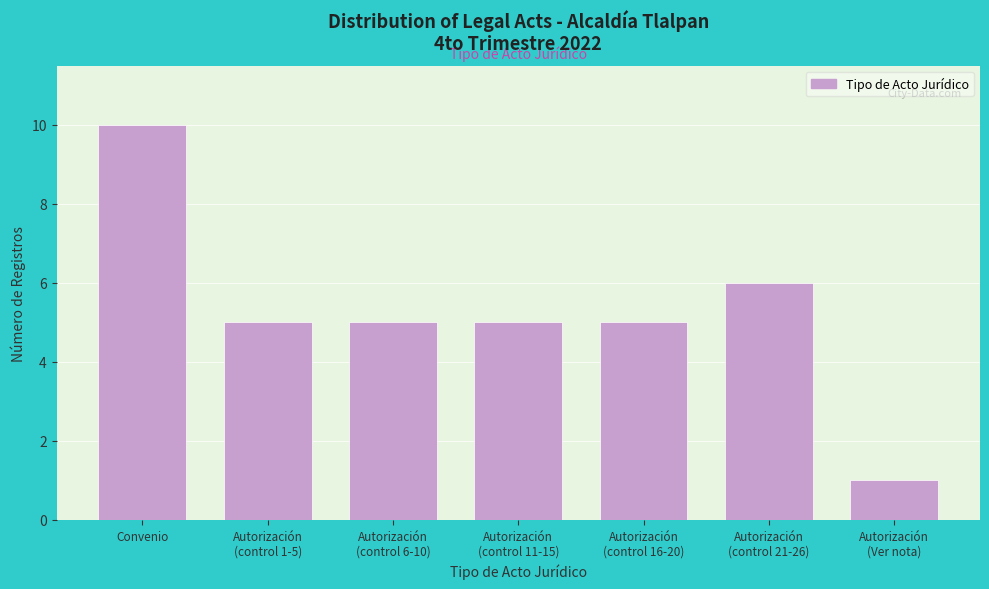

Reading left to right, extract all data points from this chart.

10	5	5	5	5	6	1